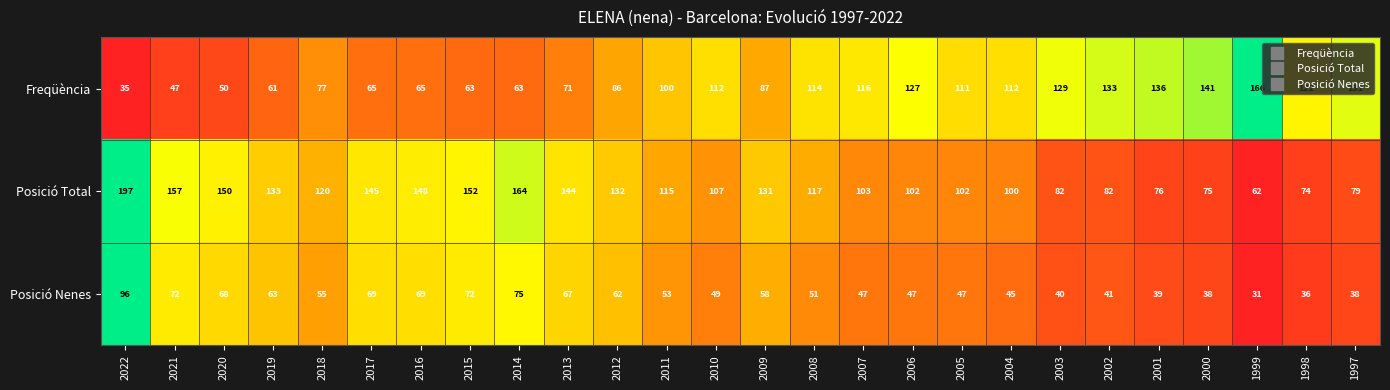

At which label does Freqüència reach its minimum?

2022